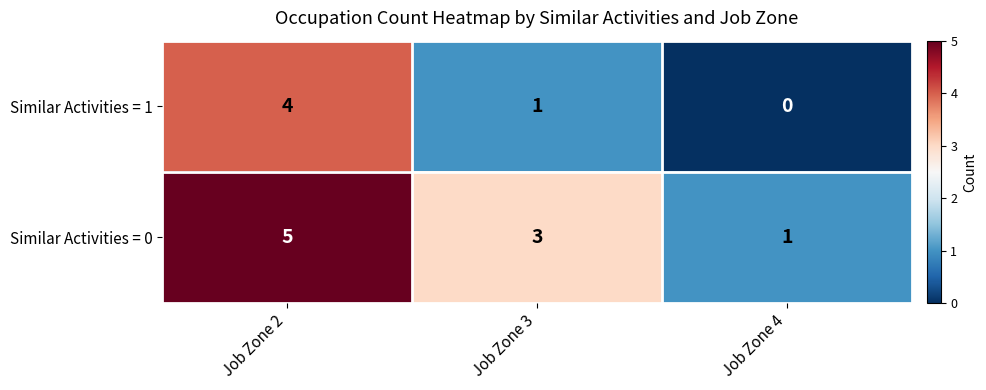

Where is Similar Activities = 1 nearest to the value 2?

Job Zone 3